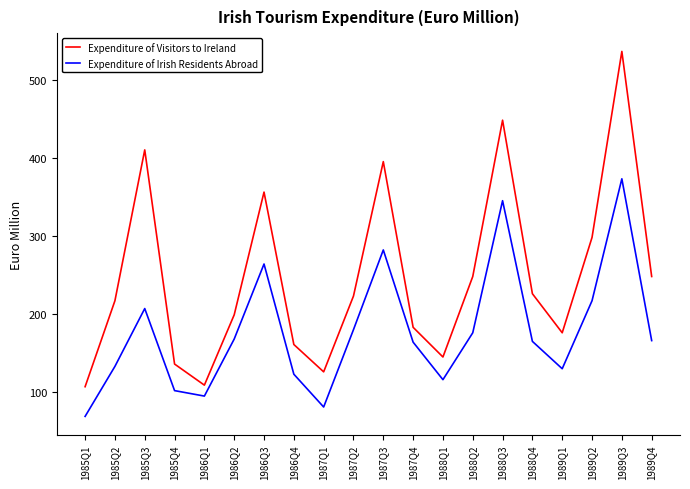

Rank the series at 1989Q3 from lowest to highest value.

Expenditure of Irish Residents Abroad, Expenditure of Visitors to Ireland